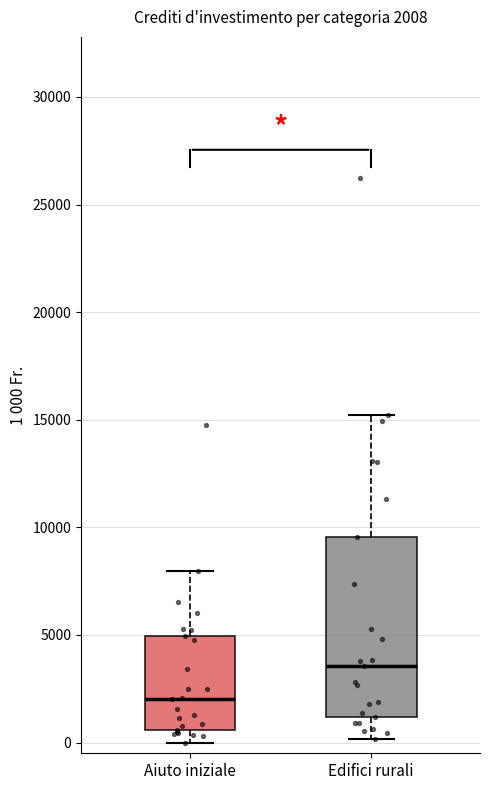

Which box has the lowest median line?

Aiuto iniziale